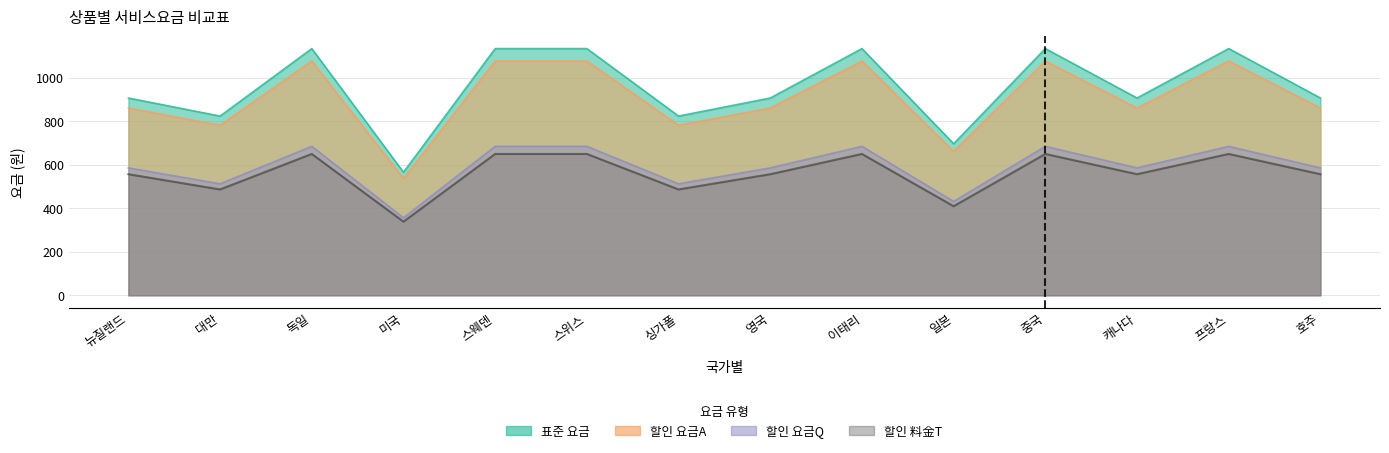

At which category does the chart reach its peak across all series?

독일